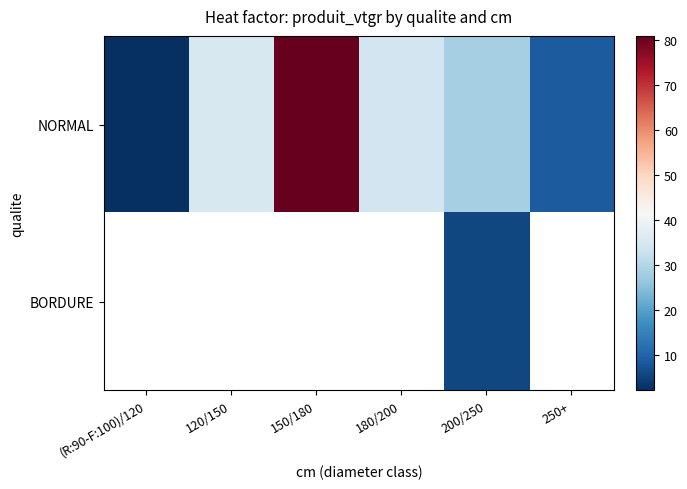

Is the value of BORDURE at 250+ greater than the value of NORMAL at 250+?

No